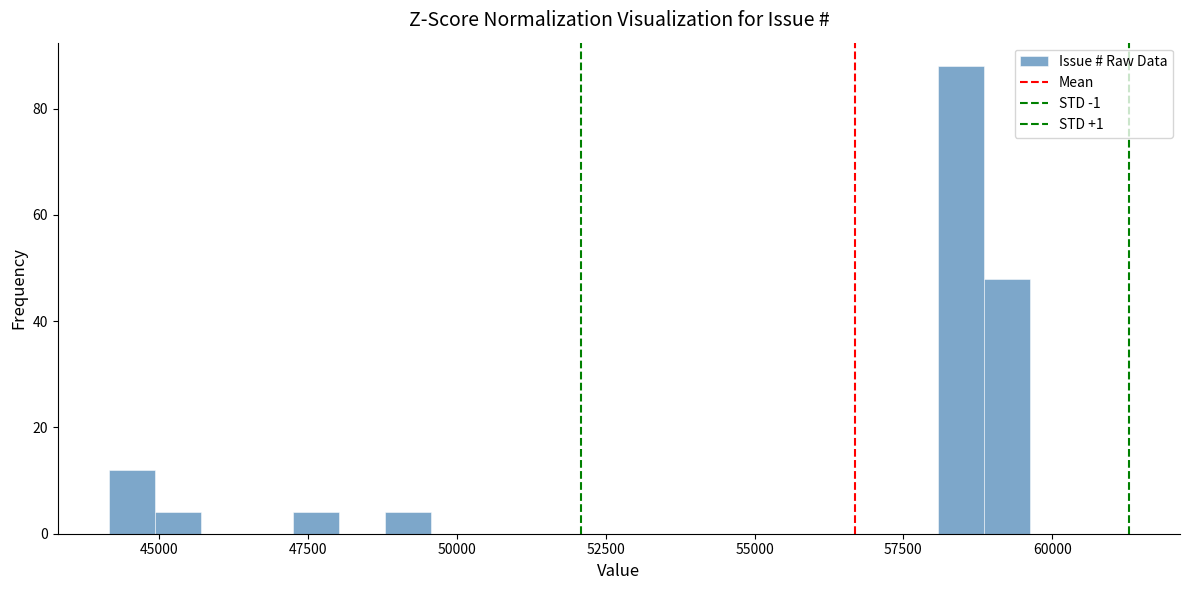

Read against the x-axis, roughly where is the centre of the tallest bar?

58500